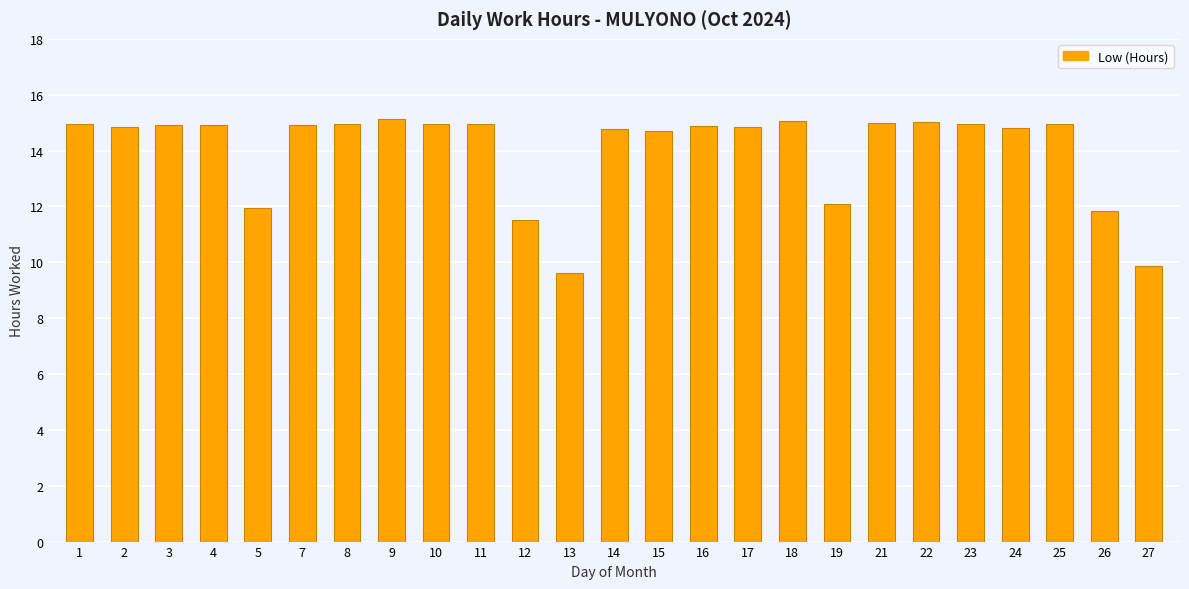

What is the average value?

14.0